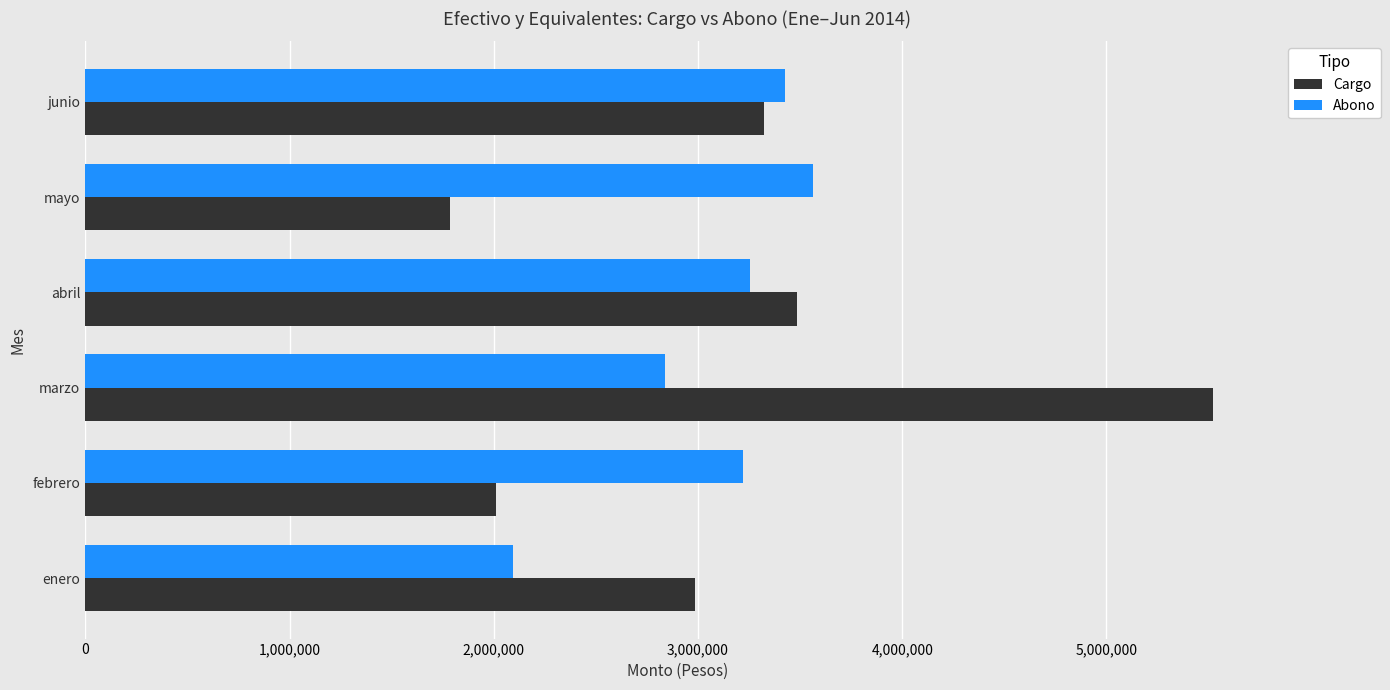

Rank the series at enero from lowest to highest value.

Abono, Cargo